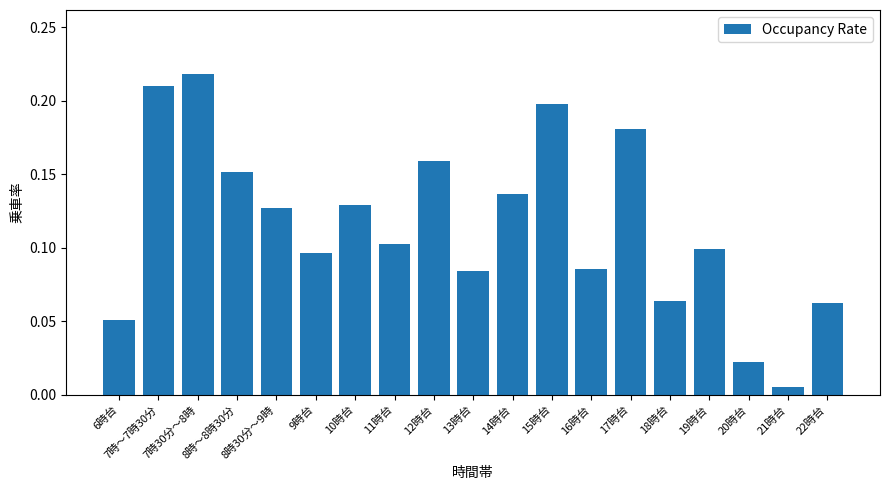

What position from the left is 20時台?

17